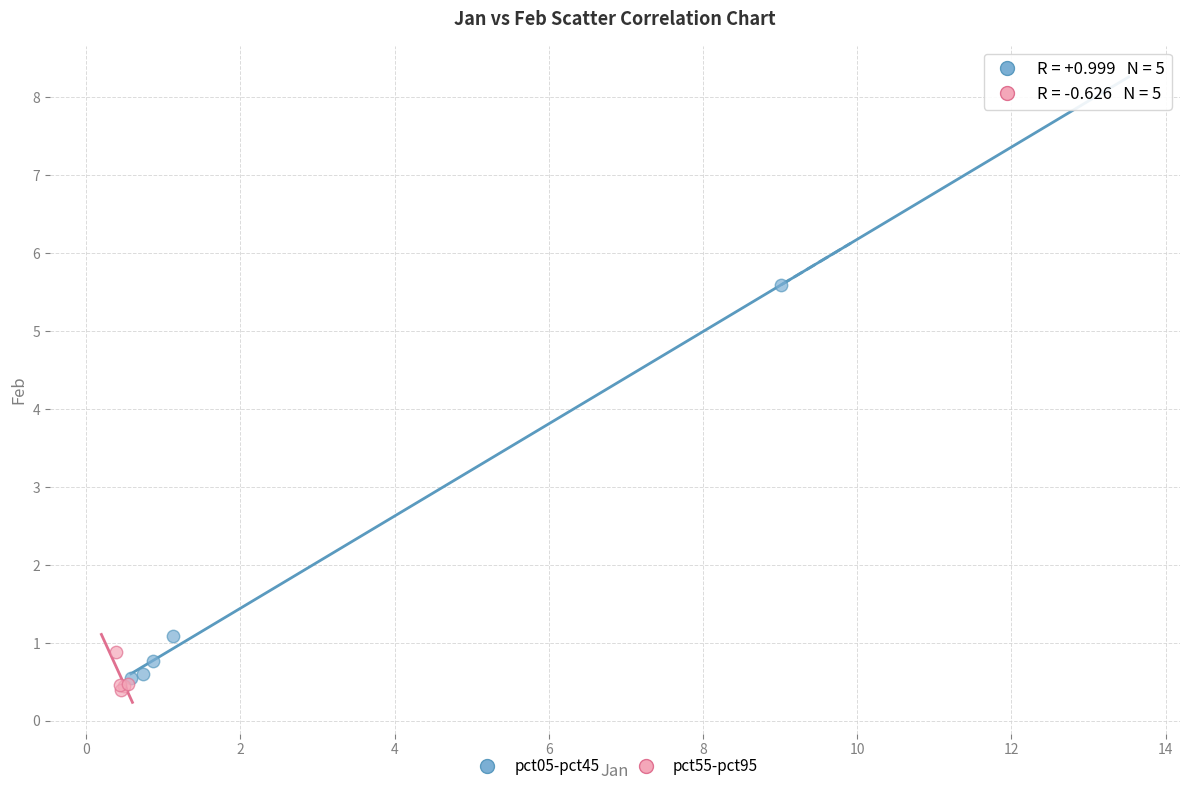

Which series contains the highest Y value?

pct05-pct45